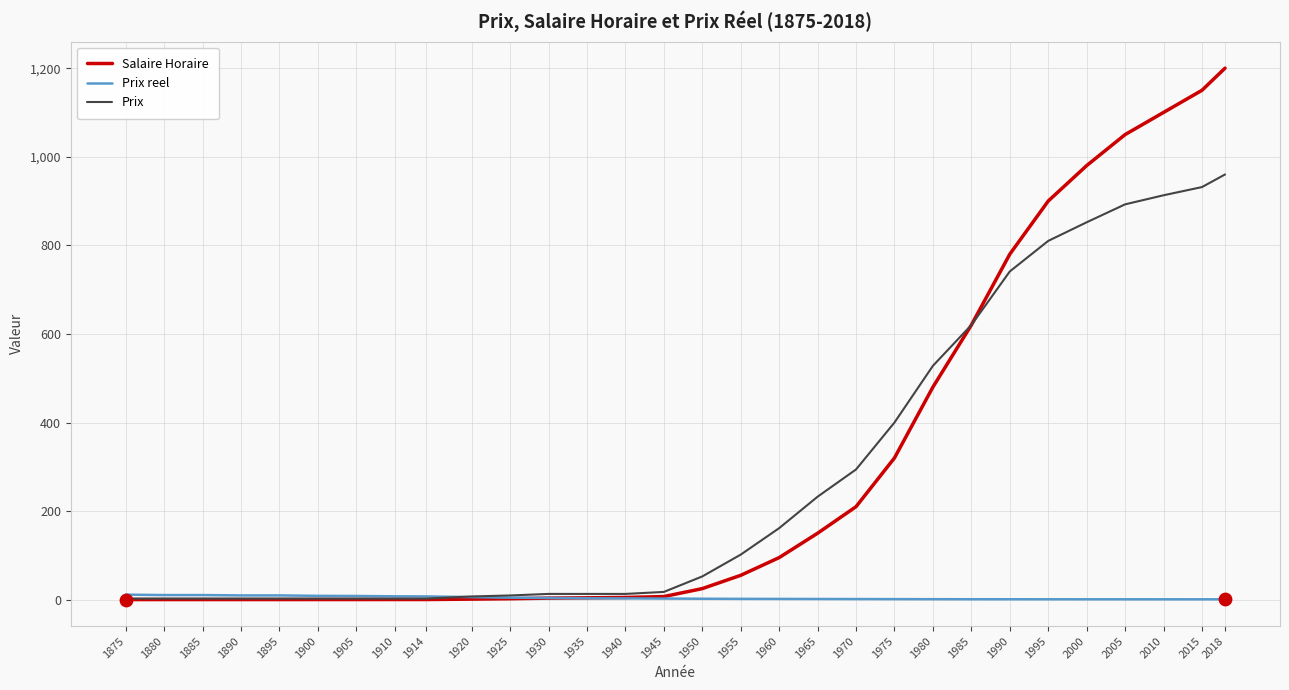

Is the value of Prix at 2005 greater than the value of Salaire Horaire at 1930?

Yes